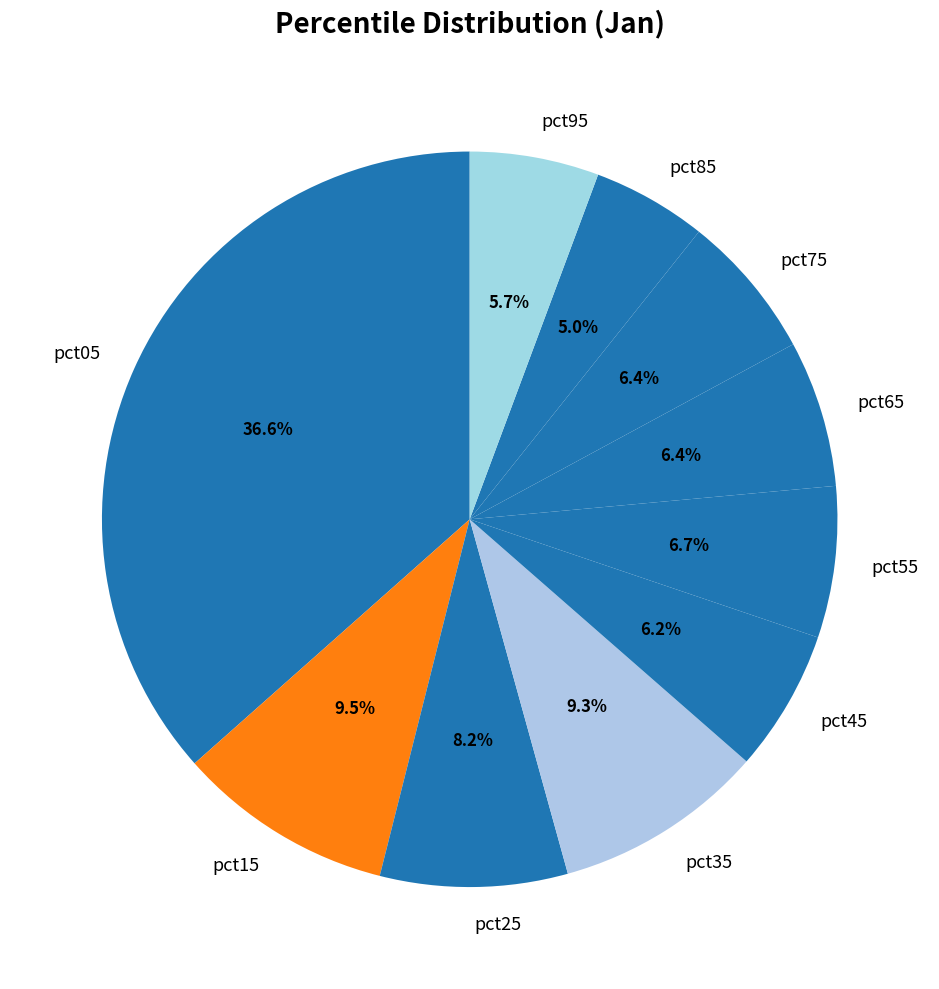

To the nearest percent, what is the difference between the pct55 and pct25 slice percentages?

2%